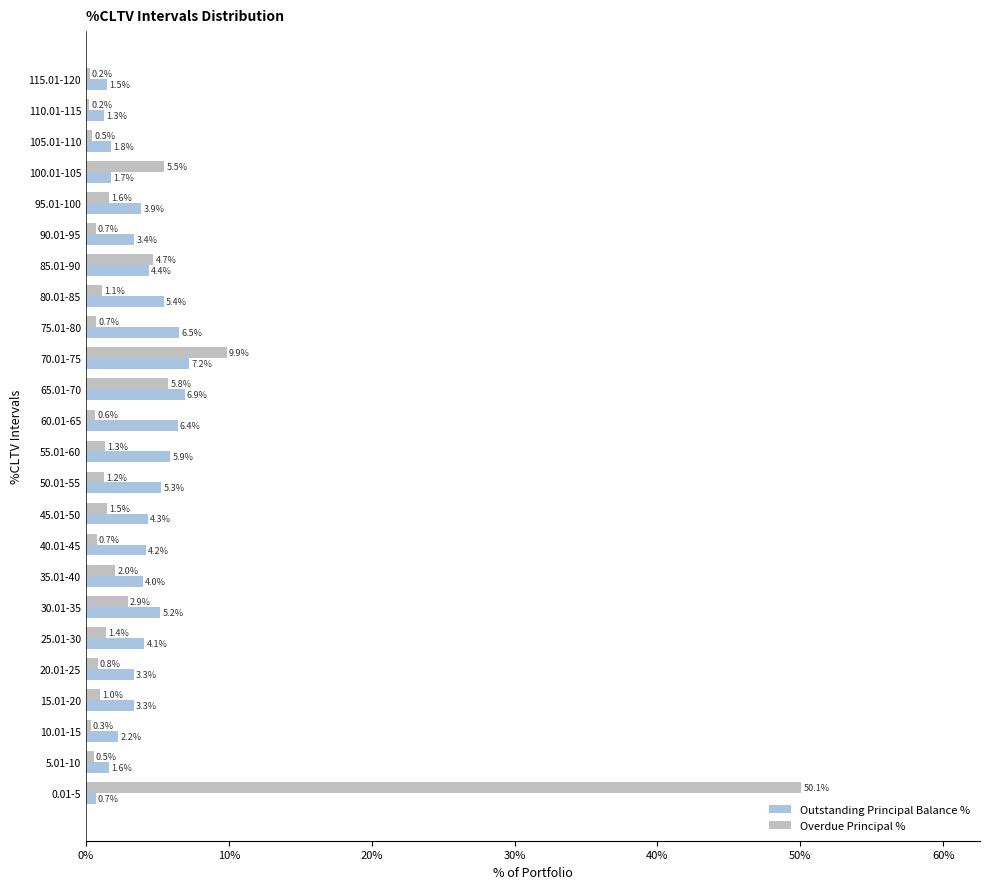

Which series has the largest total across all categories?

Overdue Principal %